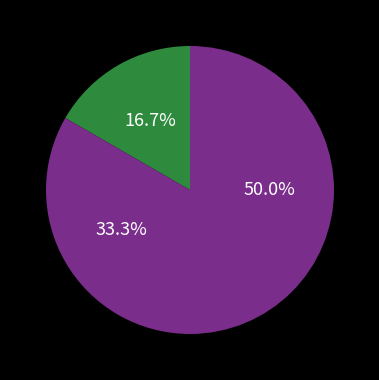

How many slices are in this pie chart?

3